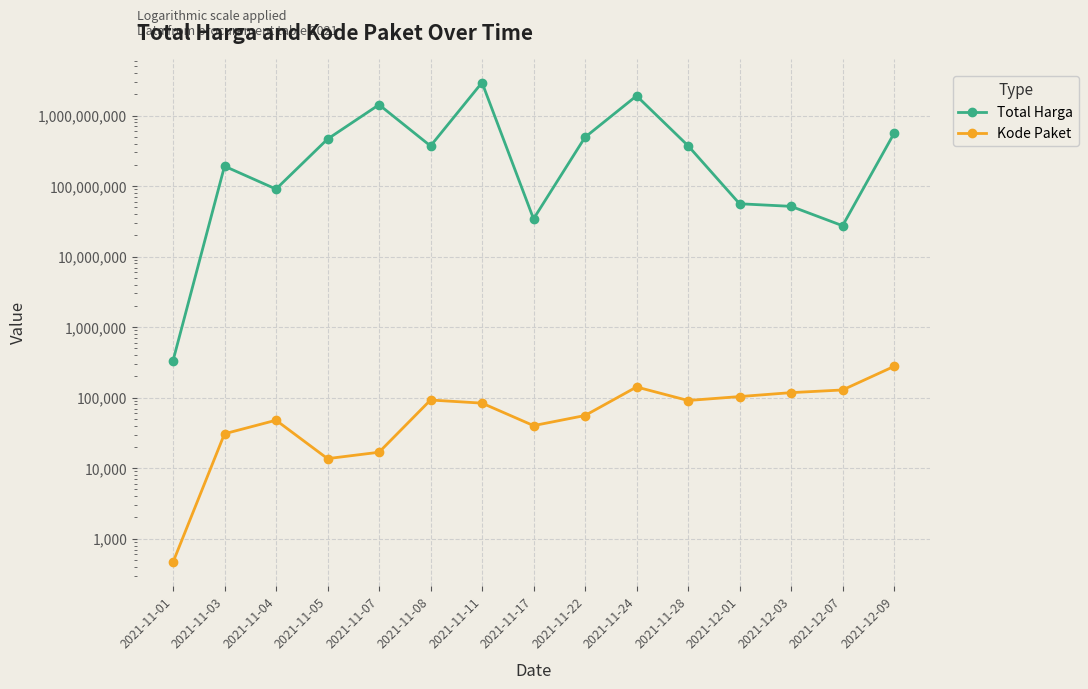

At how many categories does at least one series exceed 801706610?

3